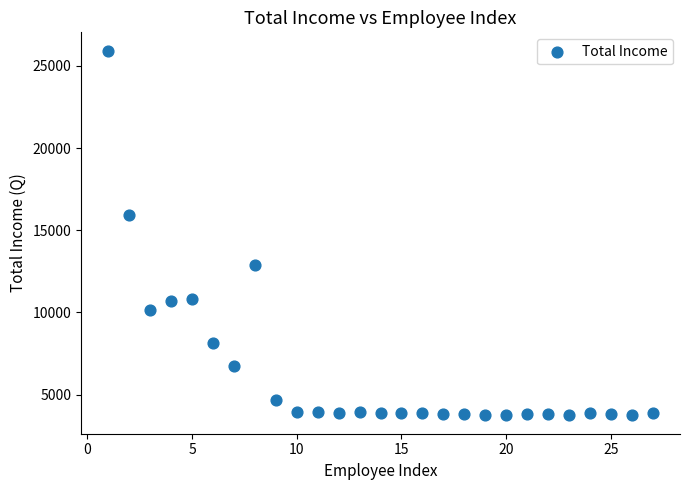

What Y value in the scatter plot is closest to 14831?

15925.0